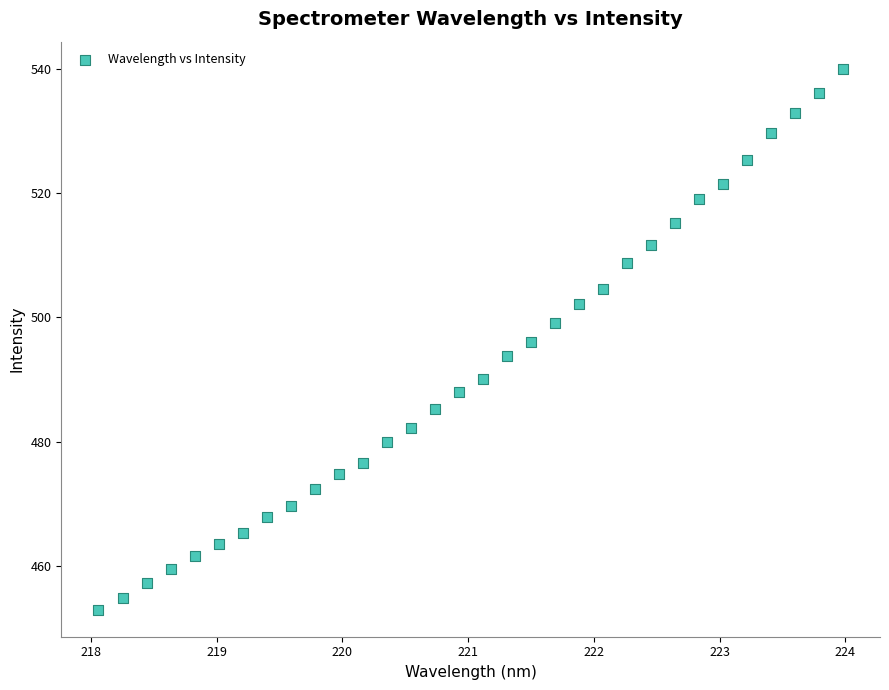

What is the range of Y values (max minus min)?

87.0